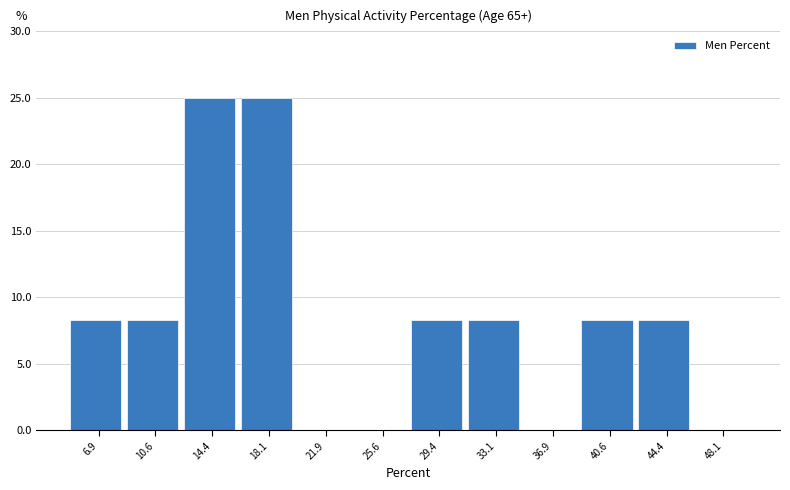

What is the height of the bar covering 12.50 to 16.25 on the x-axis? Neither the bar edges nor the heights are printed on the chart, so give them approximately, as read against the axes.

25.0